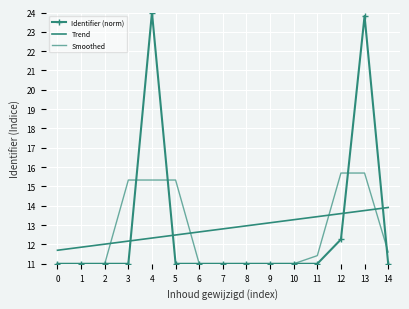

Reading left to right, what are all the values shown in this chart?

Identifier (norm): 11.0	11.0	11.0	11.0	24.0	11.0	11.0	11.0	11.0	11.0	11.0	11.0	12.3	23.8	11.0
Trend: 11.7	11.9	12.0	12.2	12.3	12.5	12.6	12.8	13.0	13.1	13.3	13.4	13.6	13.8	13.9
Smoothed: 7.3	11.0	11.0	15.3	15.3	15.3	11.0	11.0	11.0	11.0	11.0	11.4	15.7	15.7	11.6